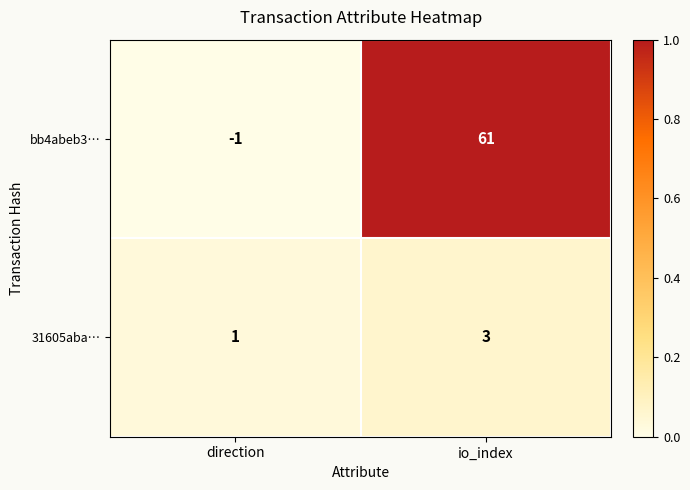

List the series in order of their peak value, highest first.

bb4abeb3…, 31605aba…